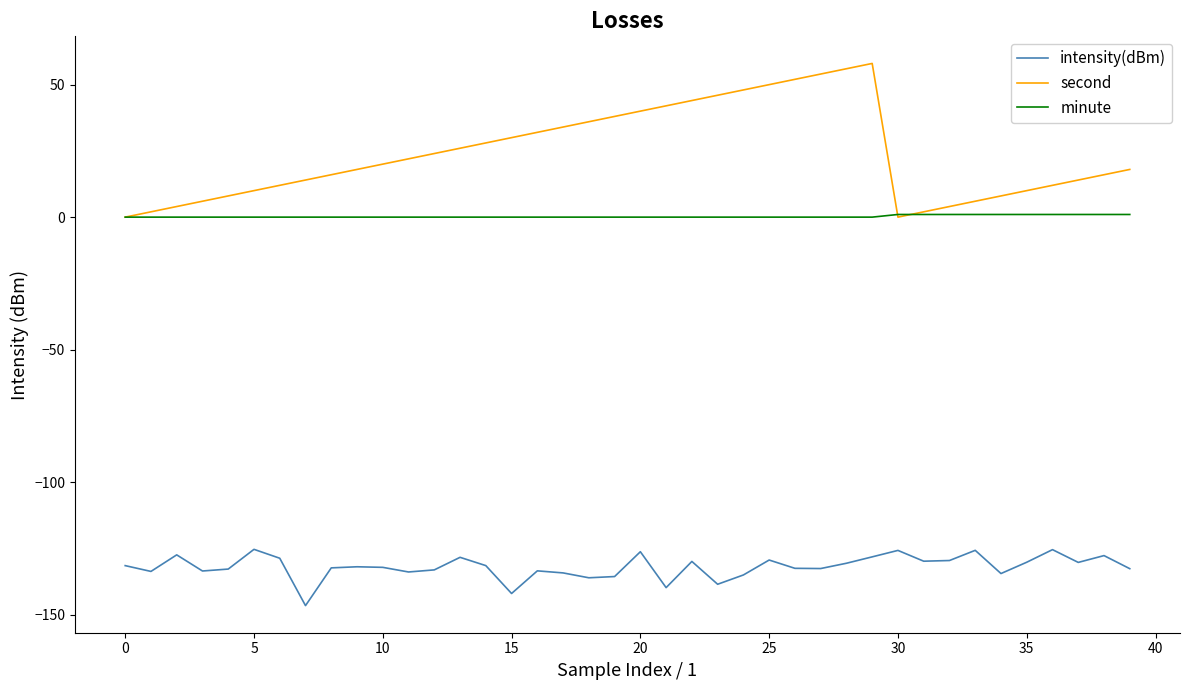

True or false: intensity(dBm) and second cross at least once.

False